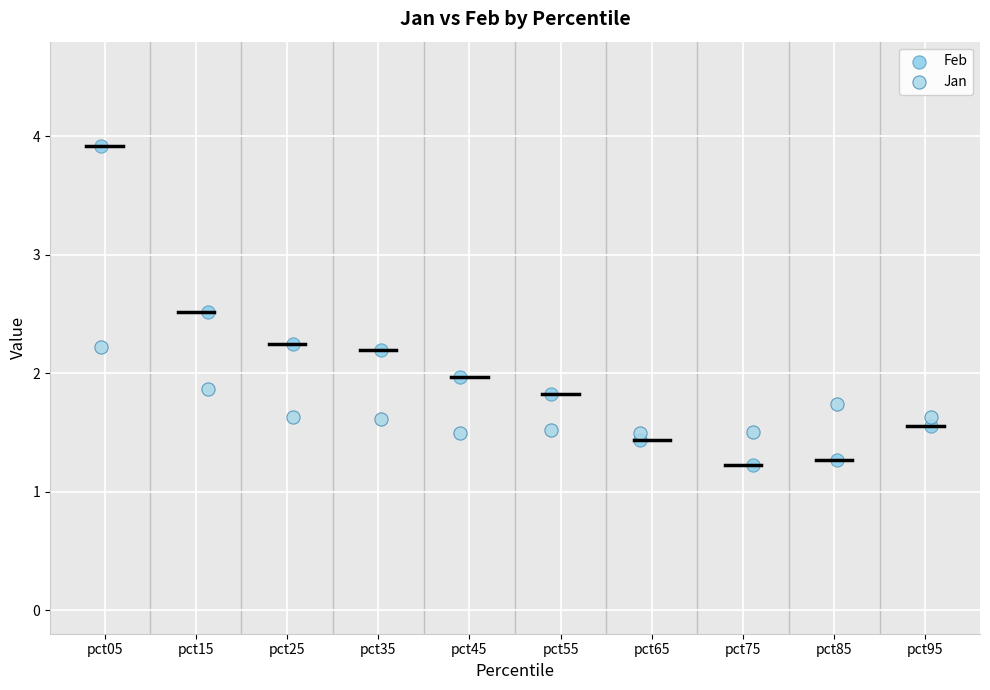

Across all data points, what is the range of X values (max minus min)?

9.1